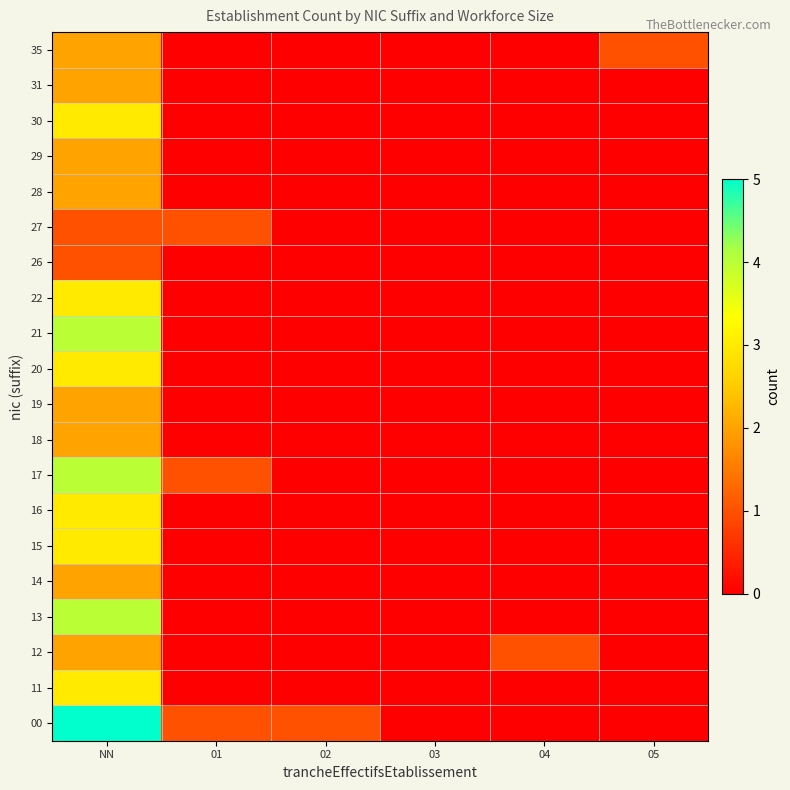

Reading left to right, what are all the values shown in this chart?

00: NN=5	01=1	02=1	03=0	04=0	05=0
11: NN=3	01=0	02=0	03=0	04=0	05=0
12: NN=2	01=0	02=0	03=0	04=1	05=0
13: NN=4	01=0	02=0	03=0	04=0	05=0
14: NN=2	01=0	02=0	03=0	04=0	05=0
15: NN=3	01=0	02=0	03=0	04=0	05=0
16: NN=3	01=0	02=0	03=0	04=0	05=0
17: NN=4	01=1	02=0	03=0	04=0	05=0
18: NN=2	01=0	02=0	03=0	04=0	05=0
19: NN=2	01=0	02=0	03=0	04=0	05=0
20: NN=3	01=0	02=0	03=0	04=0	05=0
21: NN=4	01=0	02=0	03=0	04=0	05=0
22: NN=3	01=0	02=0	03=0	04=0	05=0
26: NN=1	01=0	02=0	03=0	04=0	05=0
27: NN=1	01=1	02=0	03=0	04=0	05=0
28: NN=2	01=0	02=0	03=0	04=0	05=0
29: NN=2	01=0	02=0	03=0	04=0	05=0
30: NN=3	01=0	02=0	03=0	04=0	05=0
31: NN=2	01=0	02=0	03=0	04=0	05=0
35: NN=2	01=0	02=0	03=0	04=0	05=1